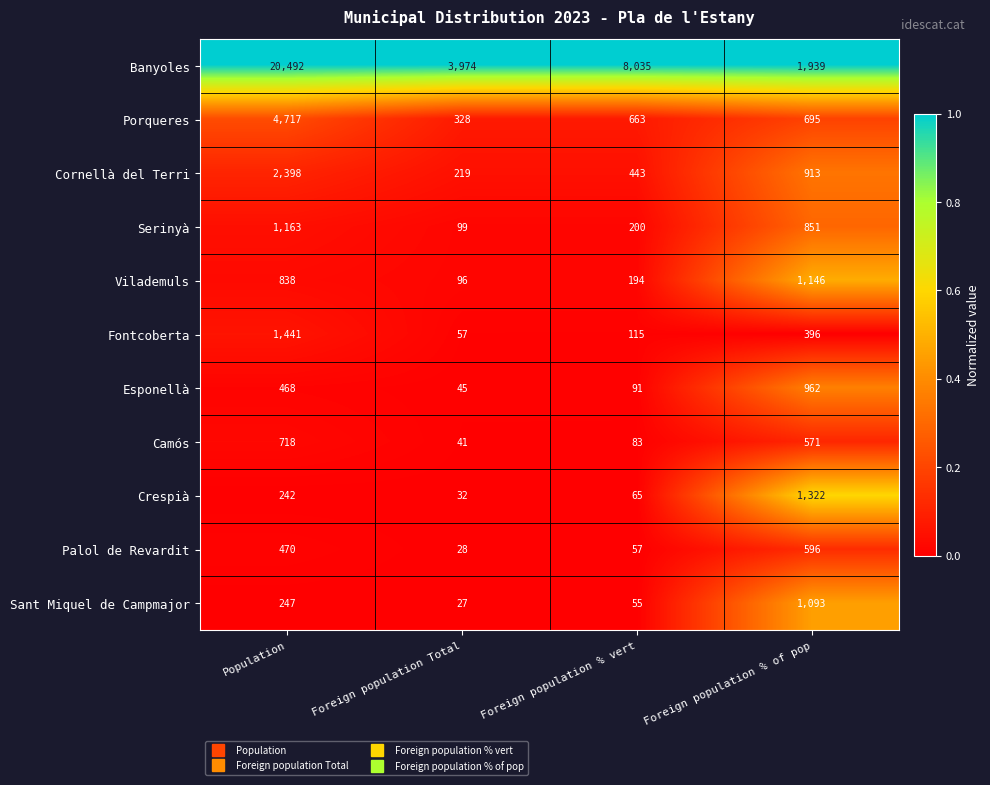

How many categories are shown in the chart?

4